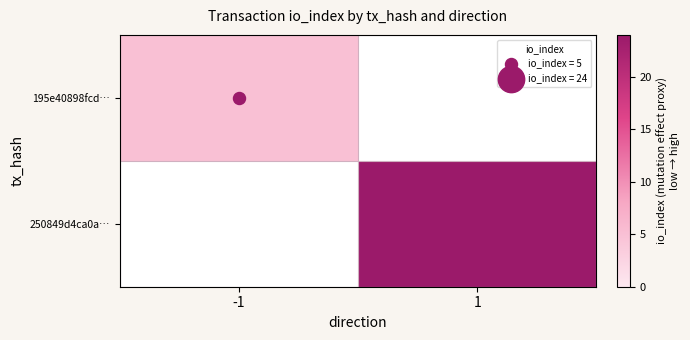

Which category has the lowest value in the 250849d4ca0a… series?

-1